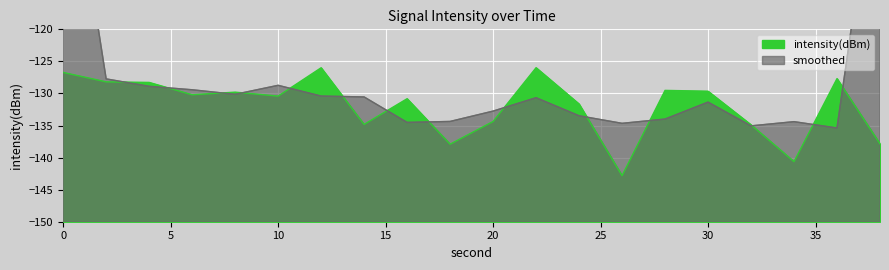

Does the chart display data point markers on the line(s)?

No